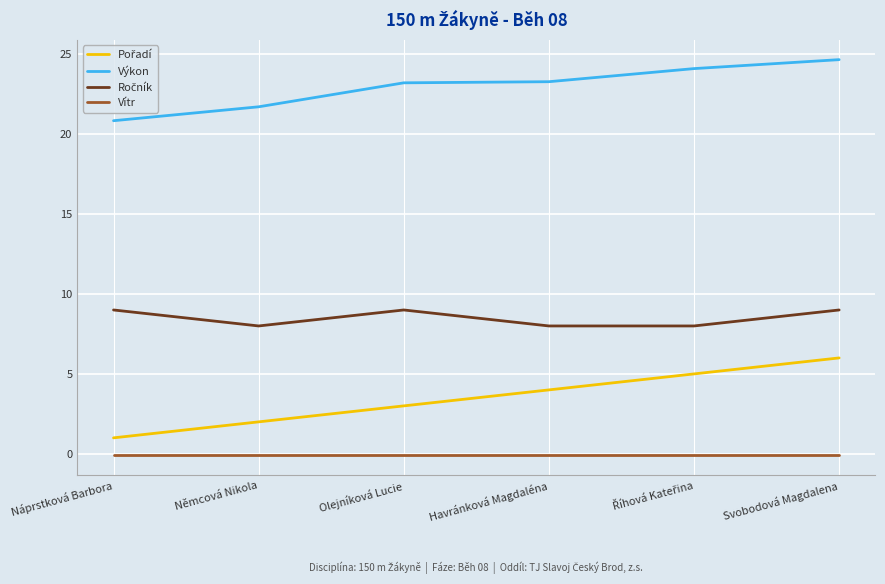

True or false: Výkon has a value of 5.3 at Náprstková Barbora.

False